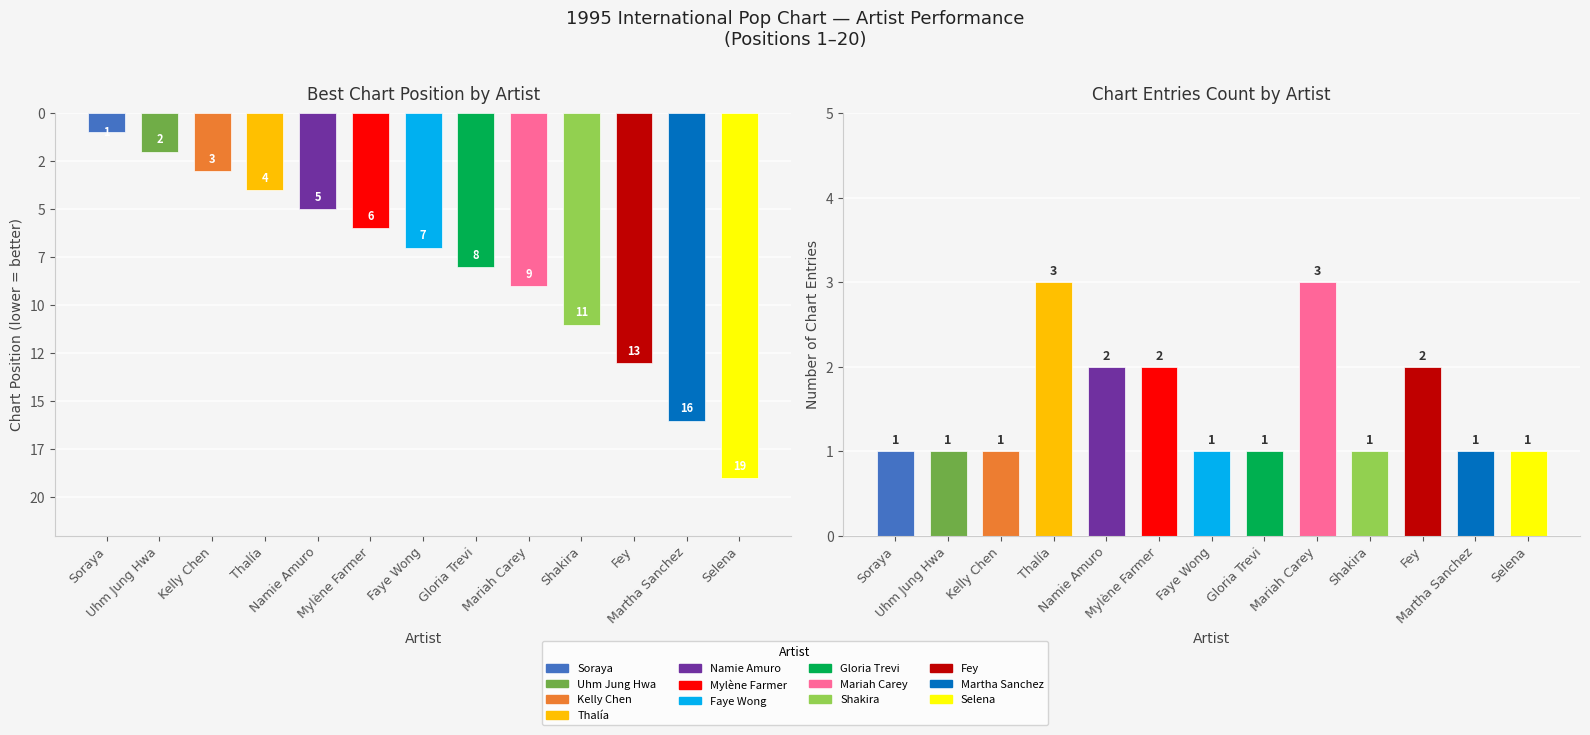

What is the maximum value shown in the chart?

19